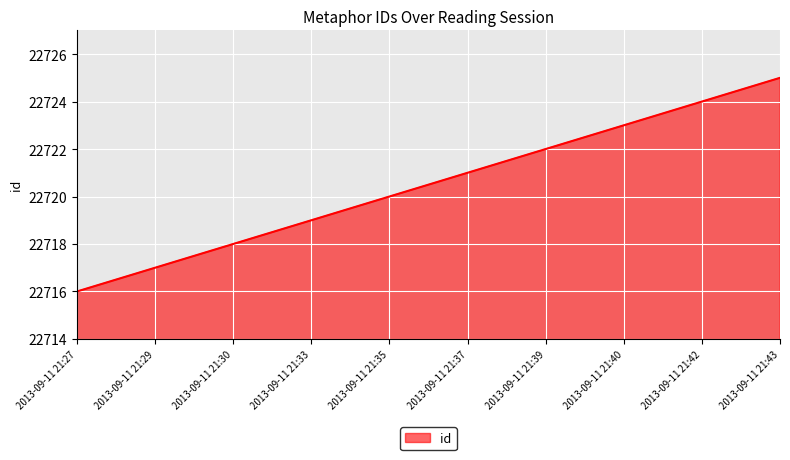

What is the smallest value displayed?

22716